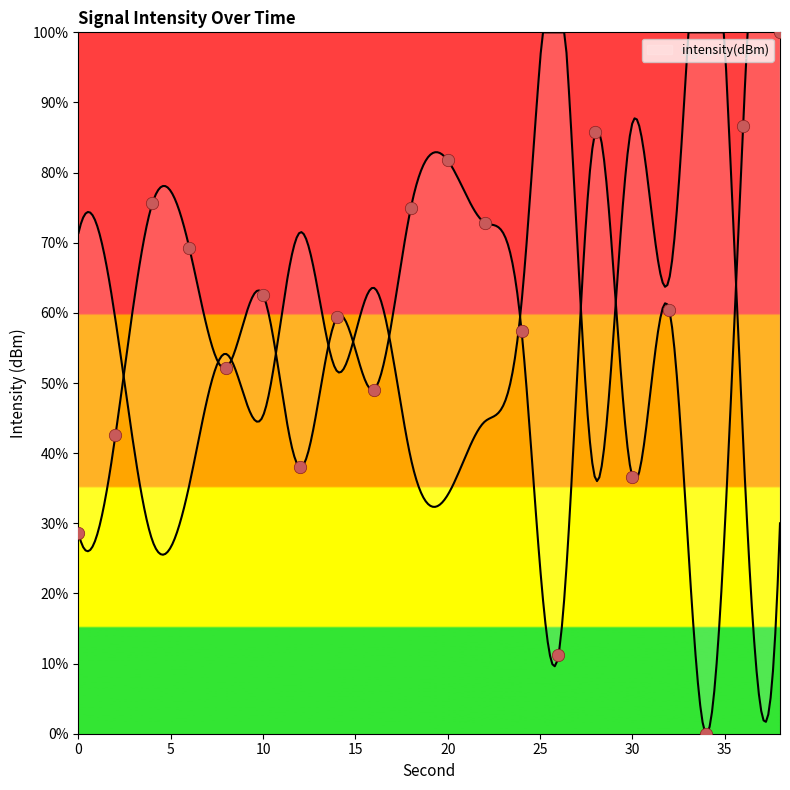

What is the change in value from 8 to 26?

-40.9